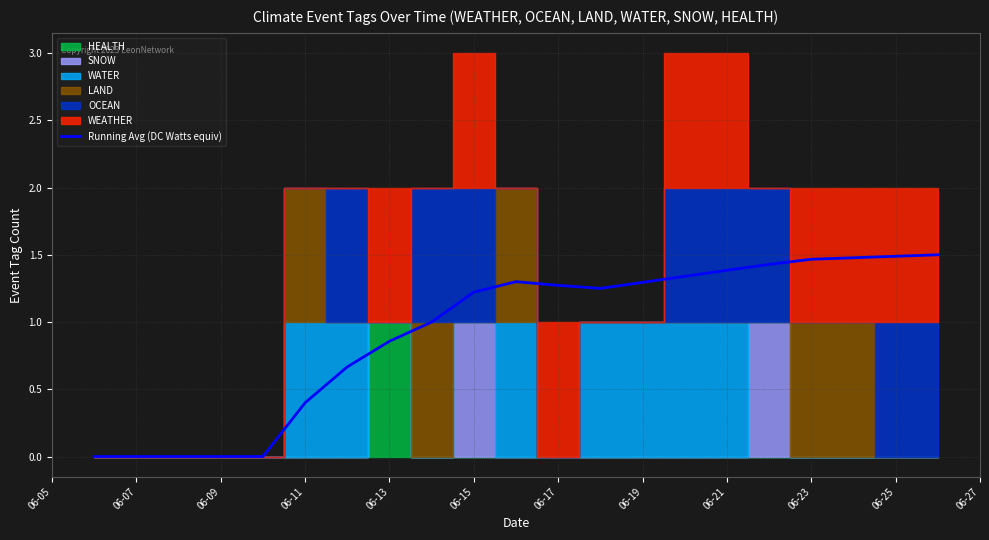

True or false: Running Avg (DC Watts equiv) has a value of 0.6 at 06-13.

False